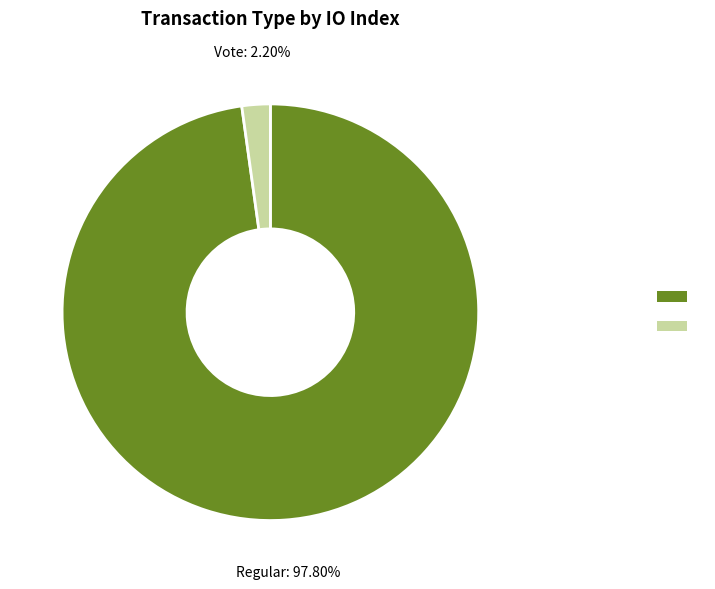

Is there any slice that represents more than half of the pie?

Yes